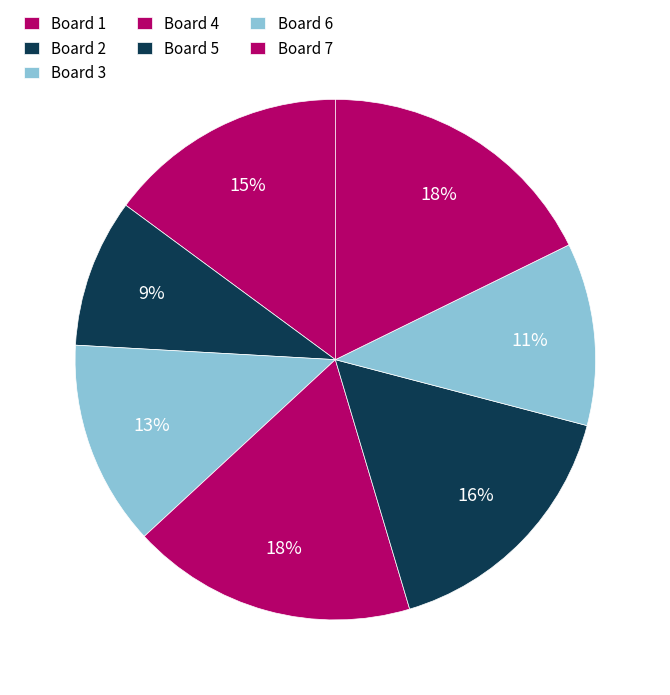

Count the number of slices in the pie.

7